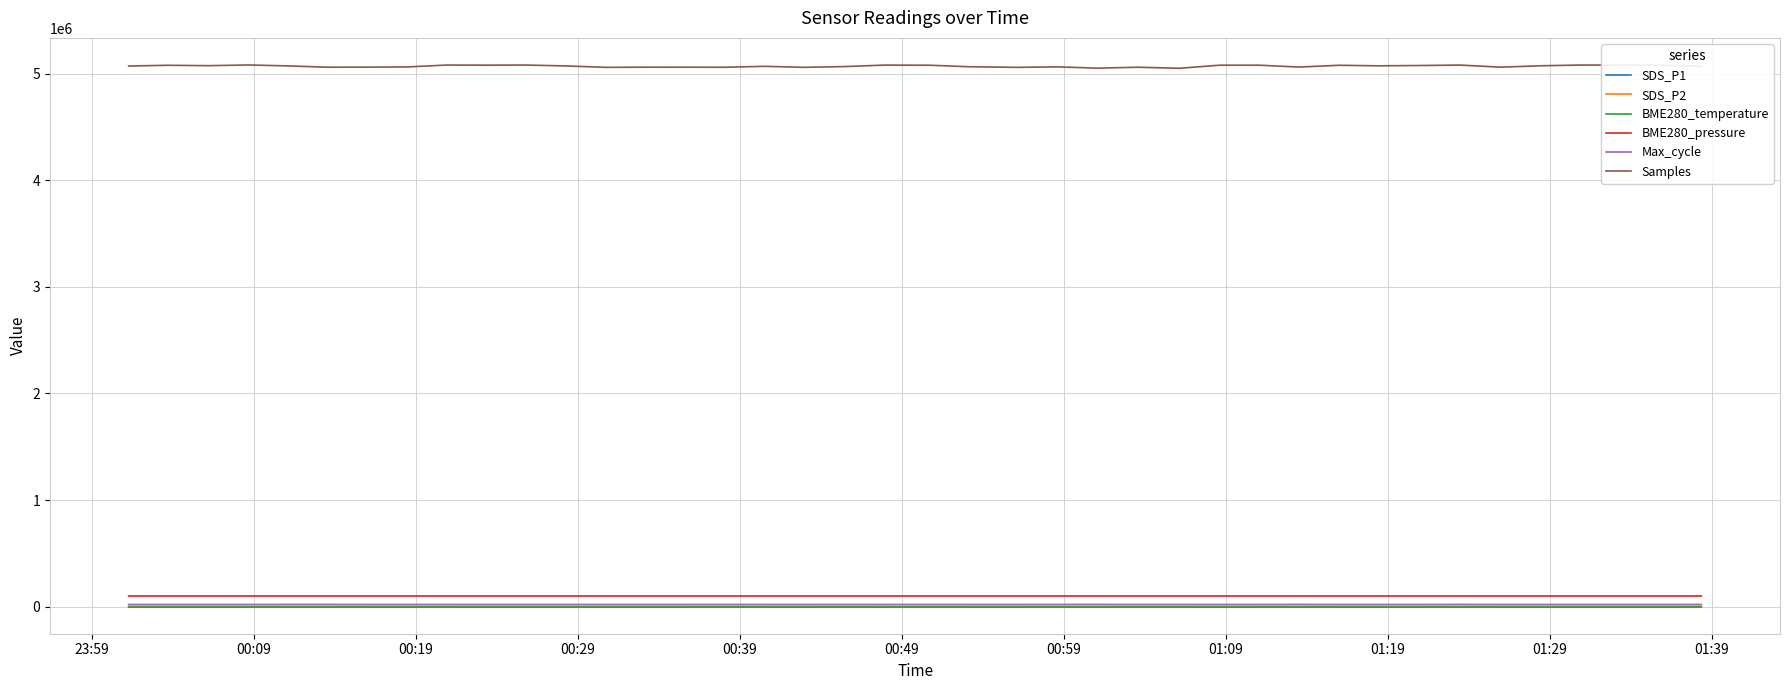

How many lines are shown in the chart?

6